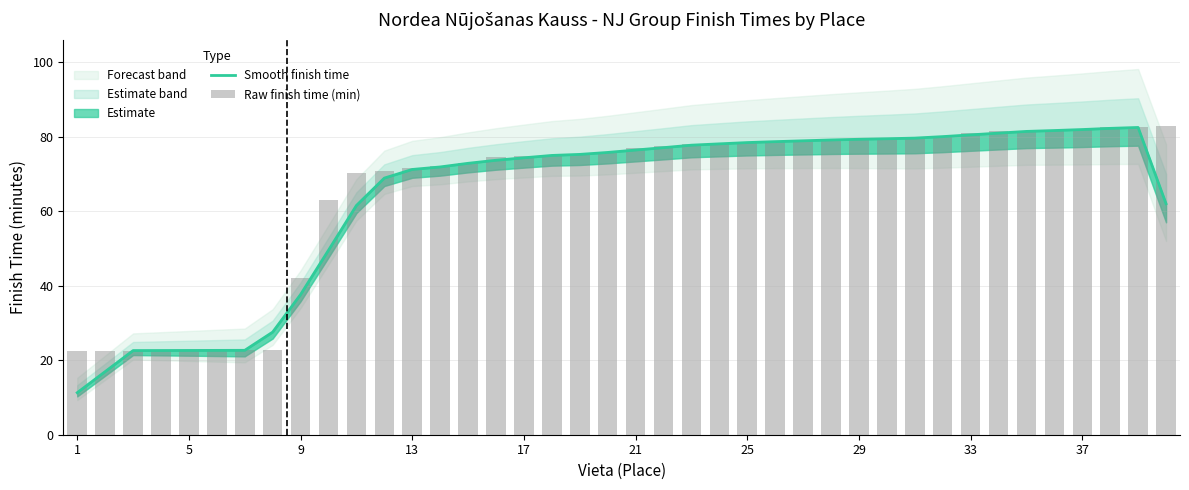

What is the difference between the maximum and minimum values in the Smooth finish time series?

71.2